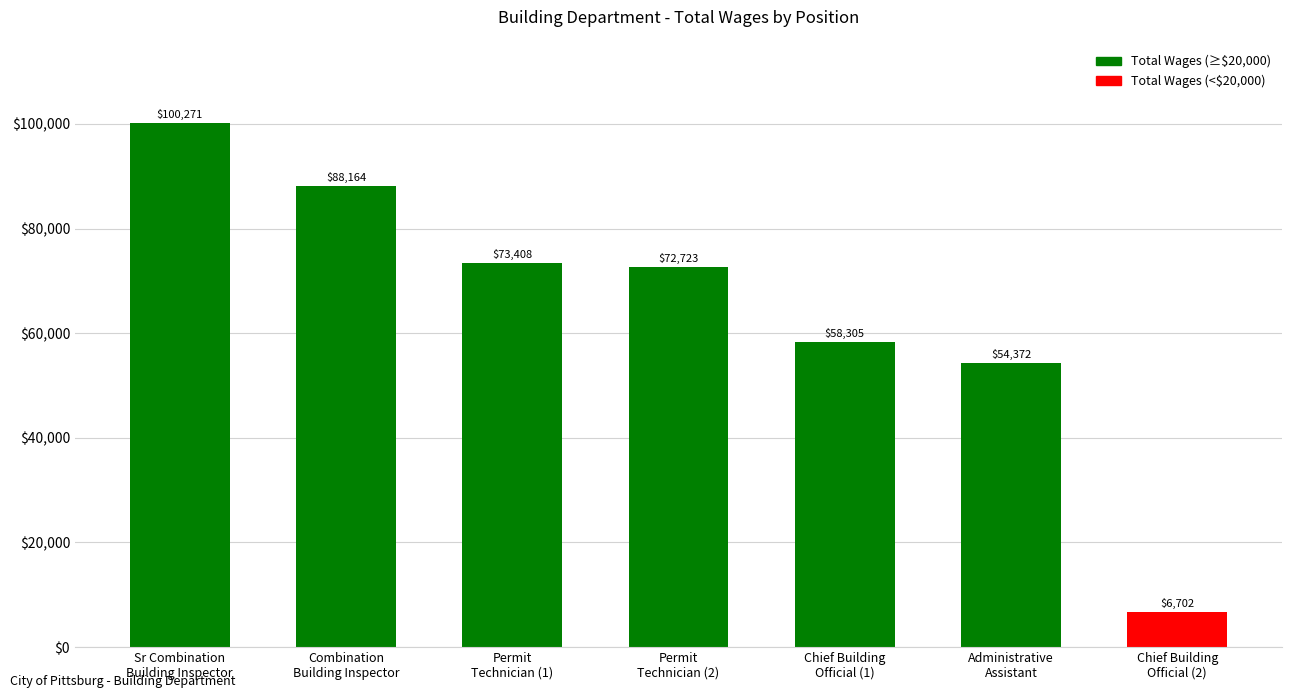

Does the chart contain stacked bars?

No